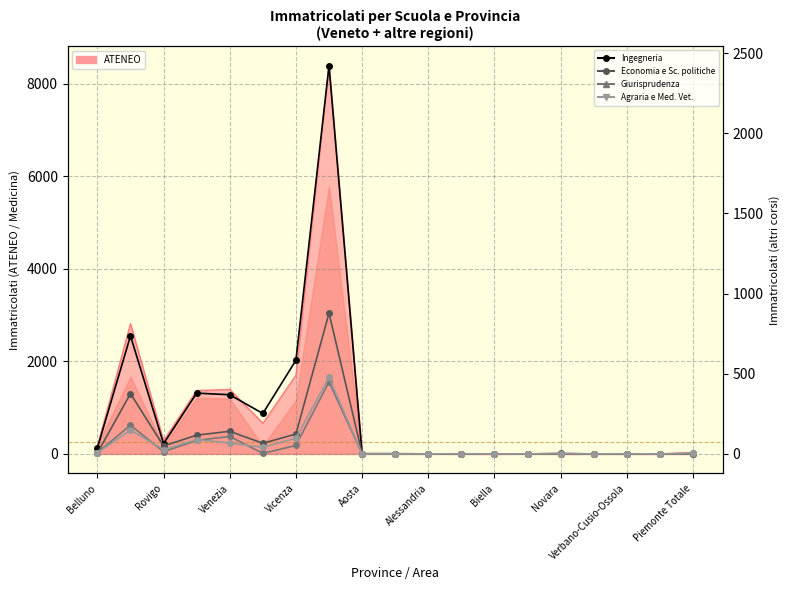

Is the value of Ingegneria at Venezia greater than the value of Agraria e Medicina Veterinaria at Vicenza?

Yes